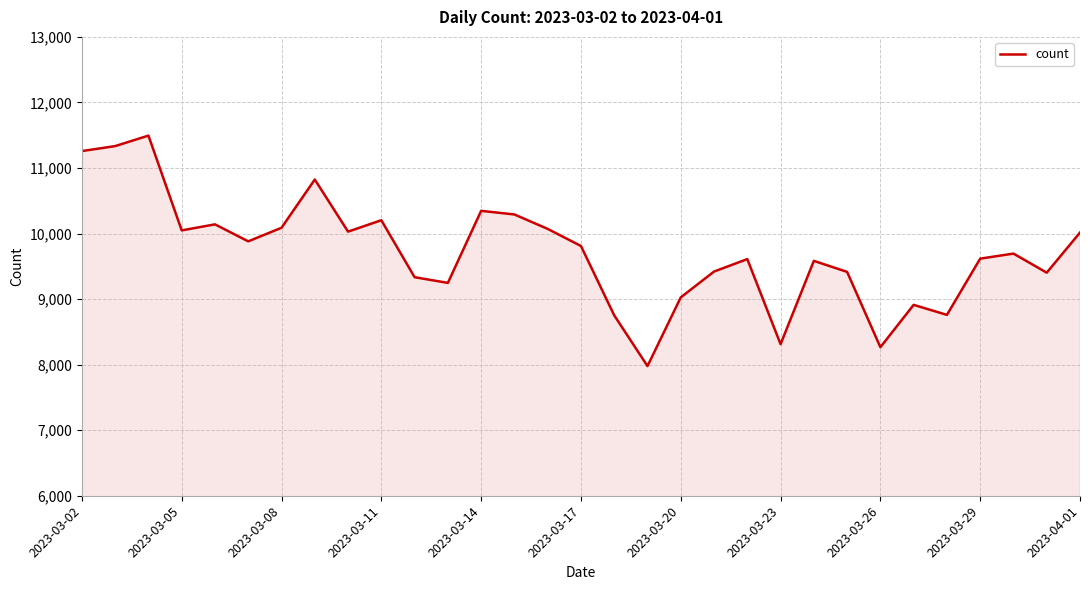

What is the minimum value shown in the chart?

7978